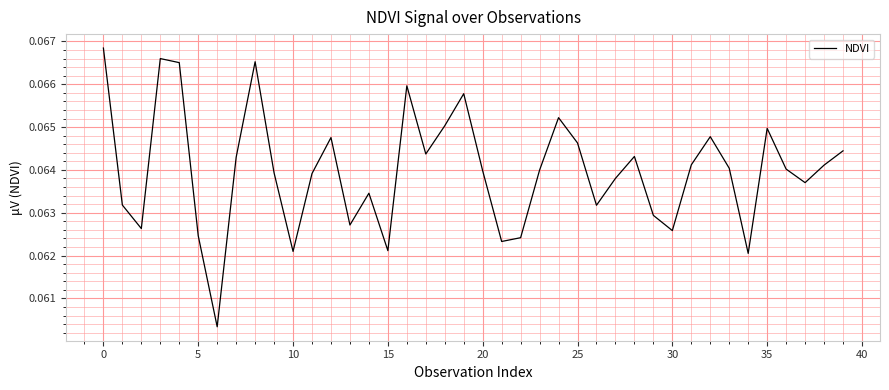

True or false: there are more than 1 points higher than both neighbors.

True